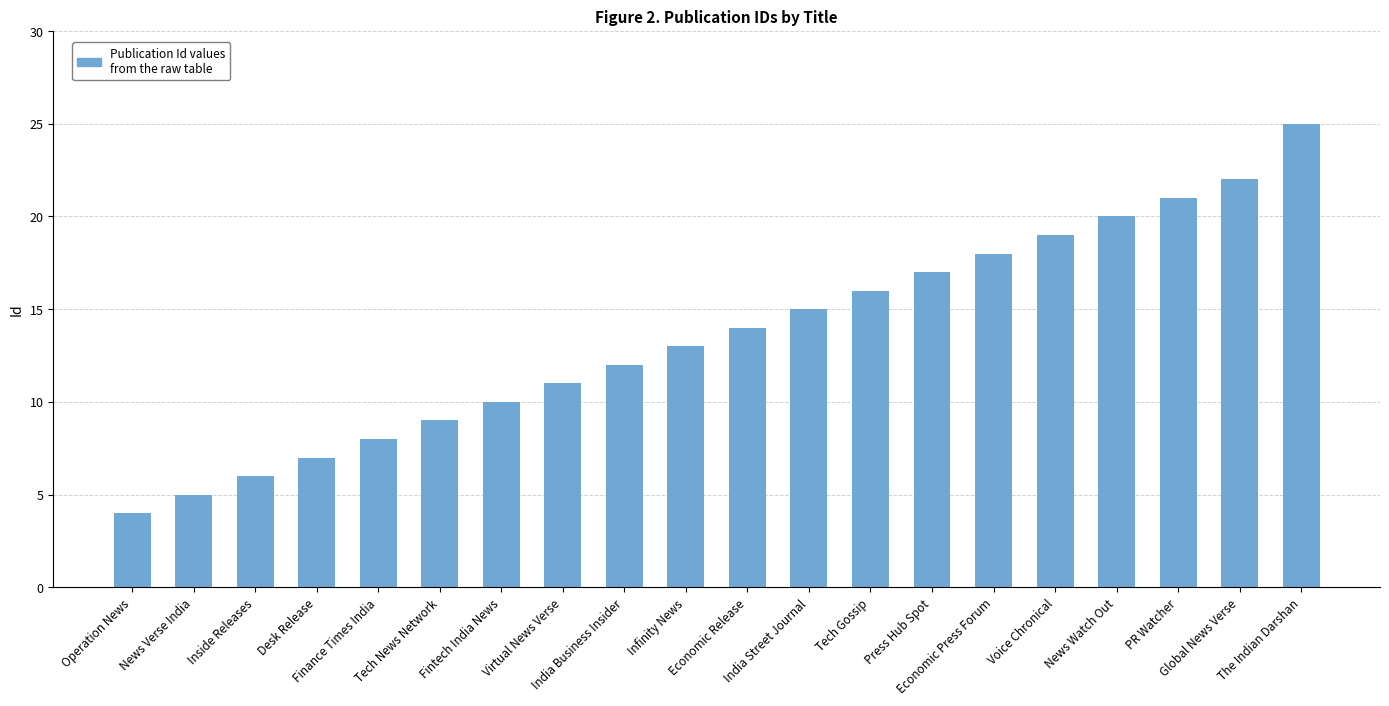

Rank the categories by value from lowest to highest.

Operation News, News Verse India, Inside Releases, Desk Release, Finance Times India, Tech News Network, Fintech India News, Virtual News Verse, India Business Insider, Infinity News, Economic Release, India Street Journal, Tech Gossip, Press Hub Spot, Economic Press Forum, Voice Chronical, News Watch Out, PR Watcher, Global News Verse, The Indian Darshan